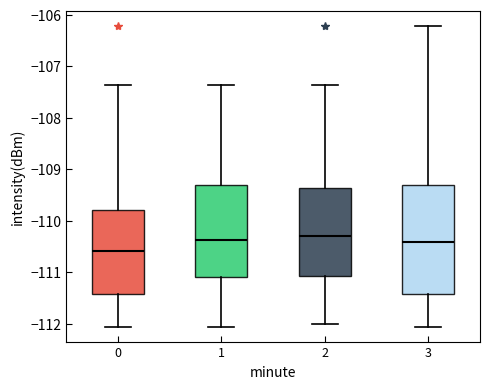

Reading left to right, read every box against the y-axis: the position of its median line, the range the box covers, and the ends of its whiskers. The values are not printed on the chart, so give them approximately, as read against the axis.

0: median -110.6, box -111.4 to -109.8, whiskers -112.1 to -107.4
1: median -110.4, box -111.1 to -109.3, whiskers -112.1 to -107.4
2: median -110.3, box -111.1 to -109.4, whiskers -112.0 to -107.4
3: median -110.4, box -111.4 to -109.3, whiskers -112.1 to -106.2